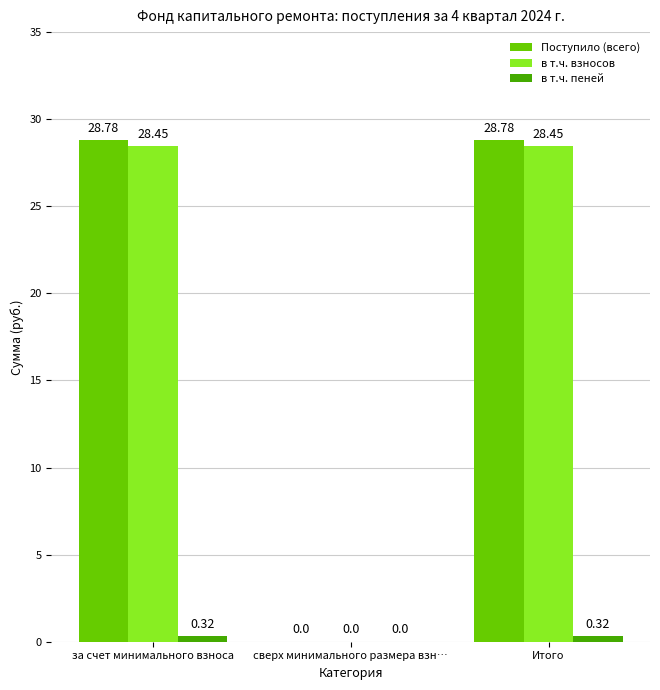

How many values in the Поступило (всего) series exceed 28?

2